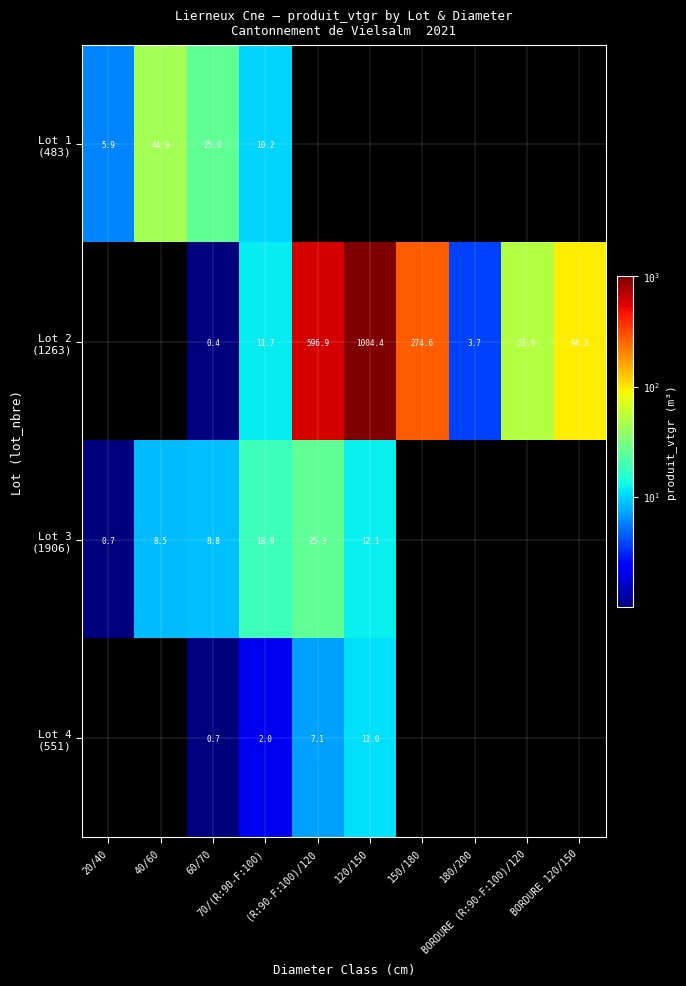

What is the greatest value displayed?

1004.4